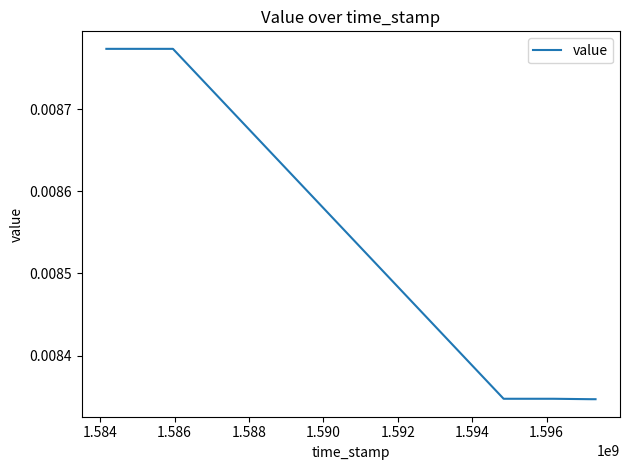

How many categories are shown in the chart?

10